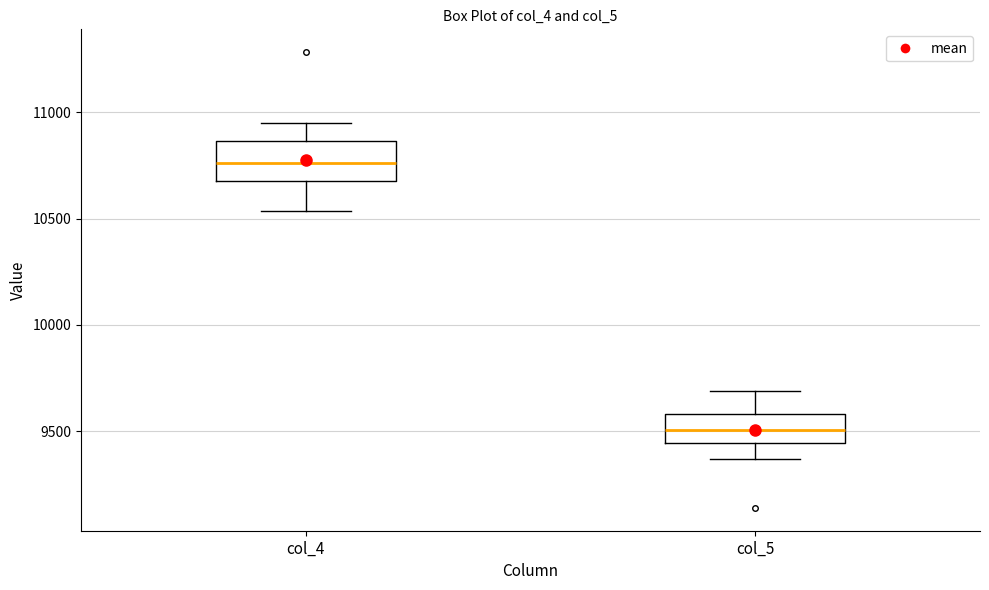

Reading left to right, read every box against the y-axis: the position of its median line, the range the box covers, and the ends of its whiskers. The values are not printed on the chart, so give them approximately, as read against the axis.

col_4: median 10750, box 10700 to 10850, whiskers 10550 to 10950
col_5: median 9500, box 9450 to 9600, whiskers 9350 to 9700